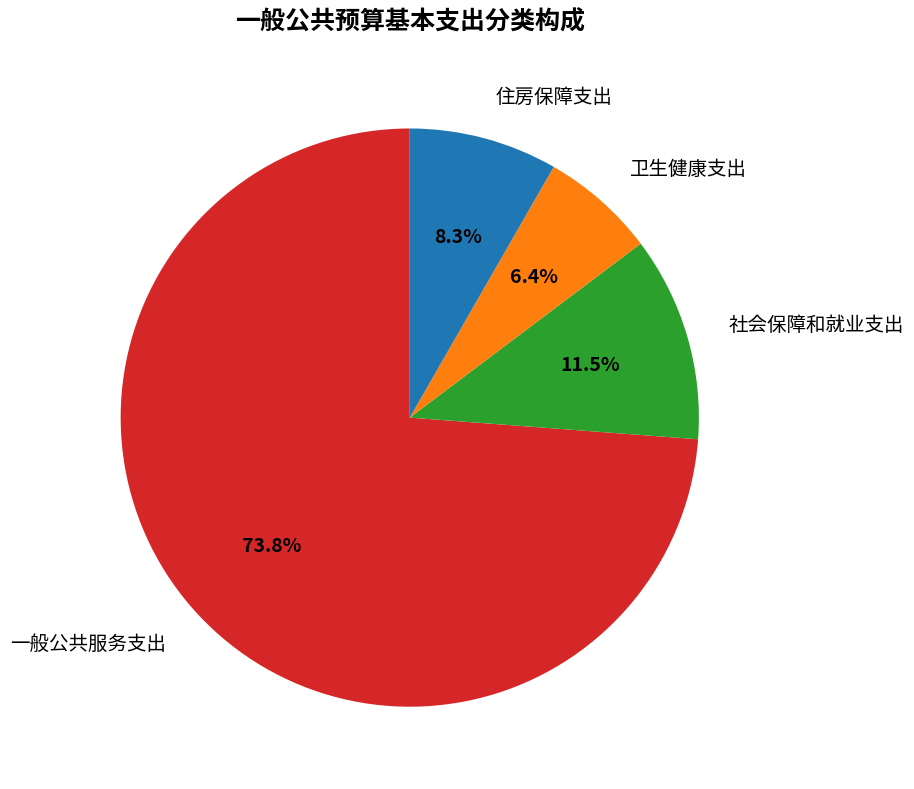

True or false: 卫生健康支出 accounts for 1% of the total.

False